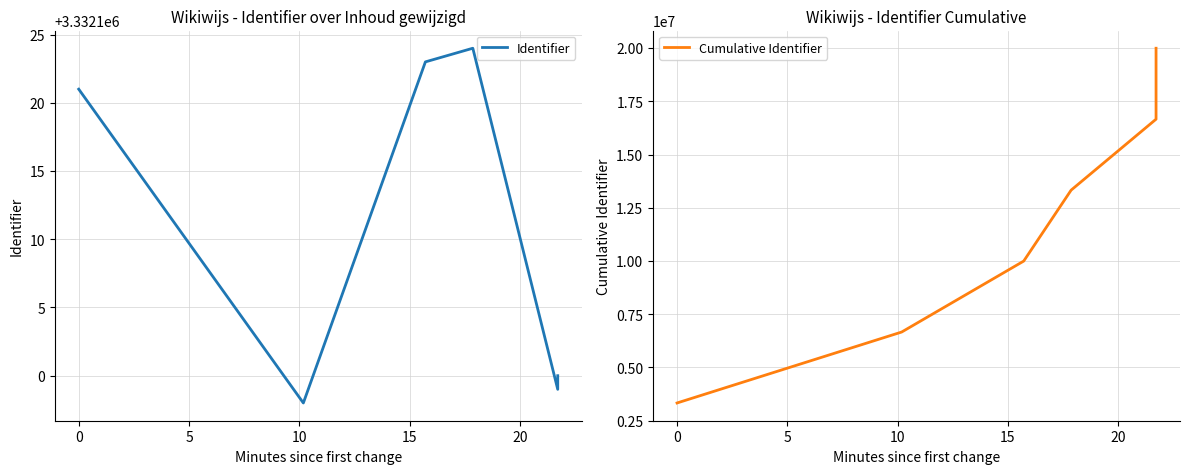

How many interior local valleys does the Identifier series have?

2